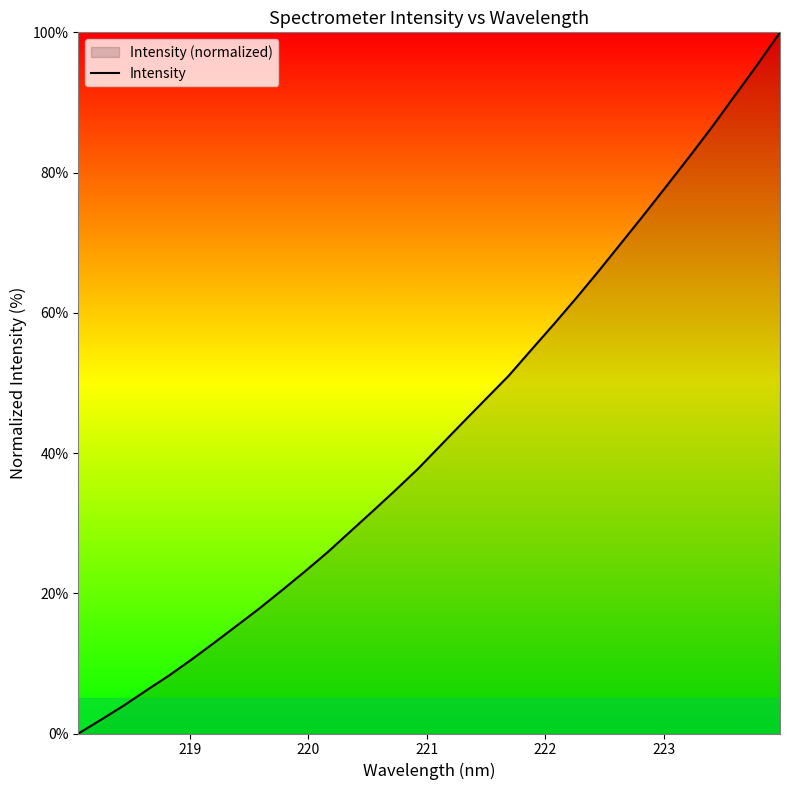

What is the difference between the maximum and minimum values?

100.0